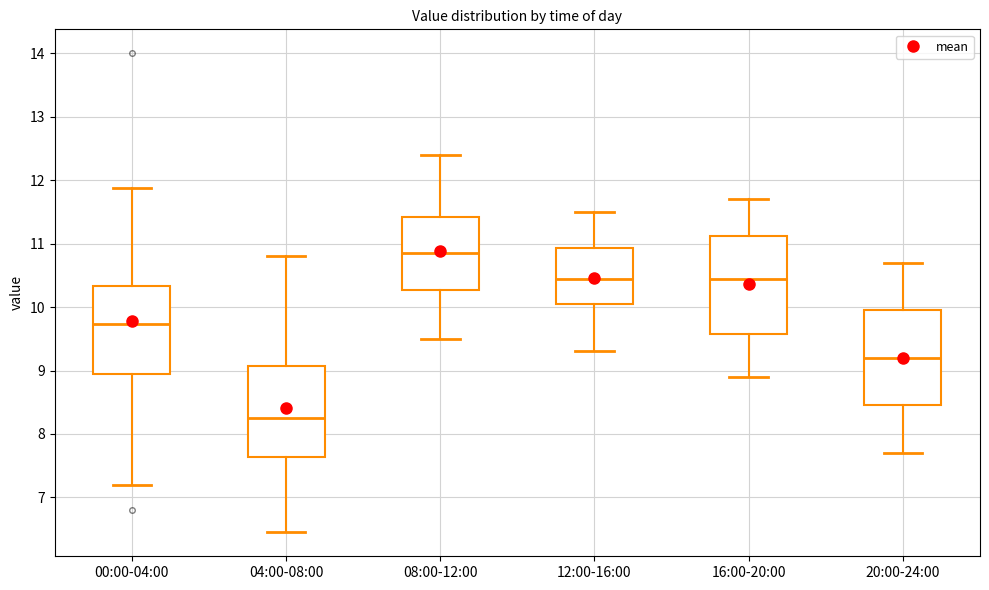

Which box's median line is the highest?

08:00-12:00